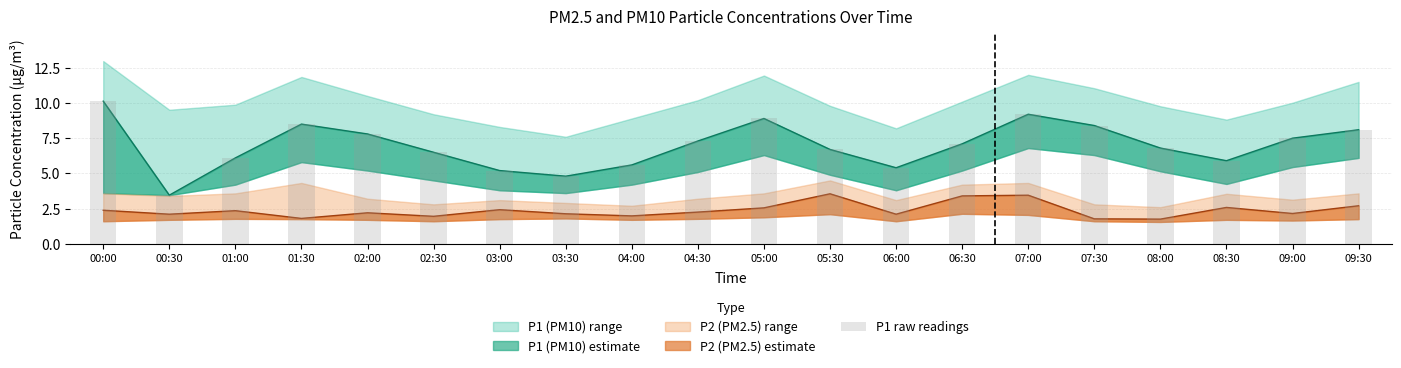

Rank the categories by value from lowest to highest.

00:30, 03:30, 03:00, 06:00, 04:00, 08:30, 01:00, 02:30, 05:30, 08:00, 06:30, 04:30, 09:00, 02:00, 09:30, 07:30, 01:30, 05:00, 07:00, 00:00